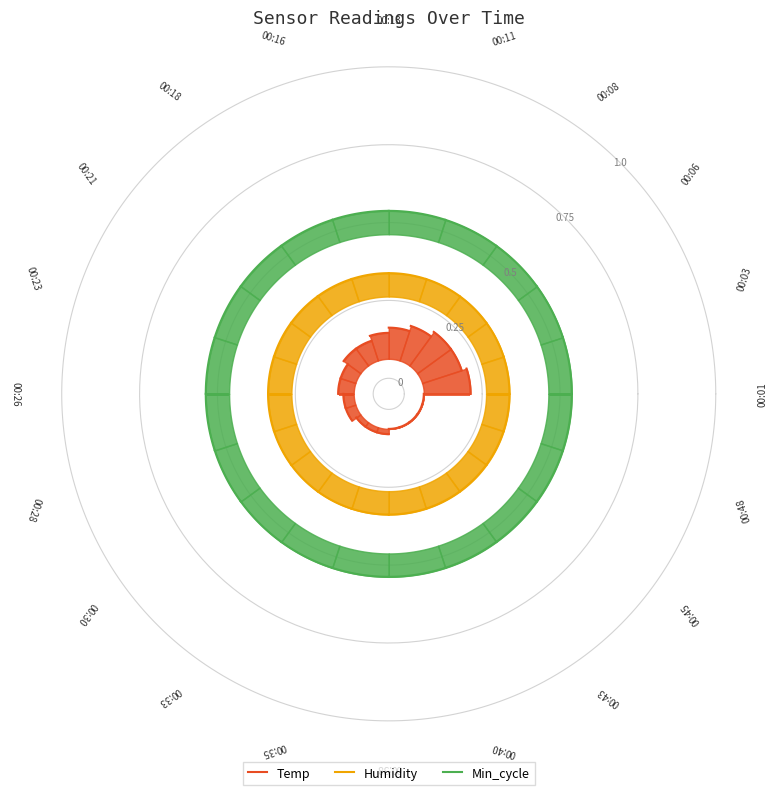

True or false: Min_cycle and Temp cross at least once.

False